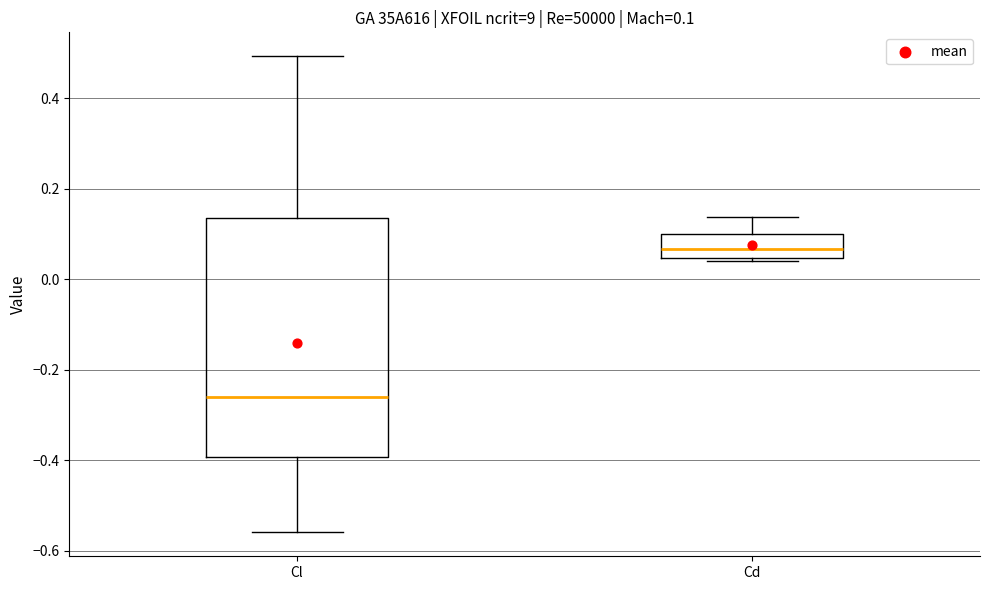

Which box's median line is the highest?

Cd